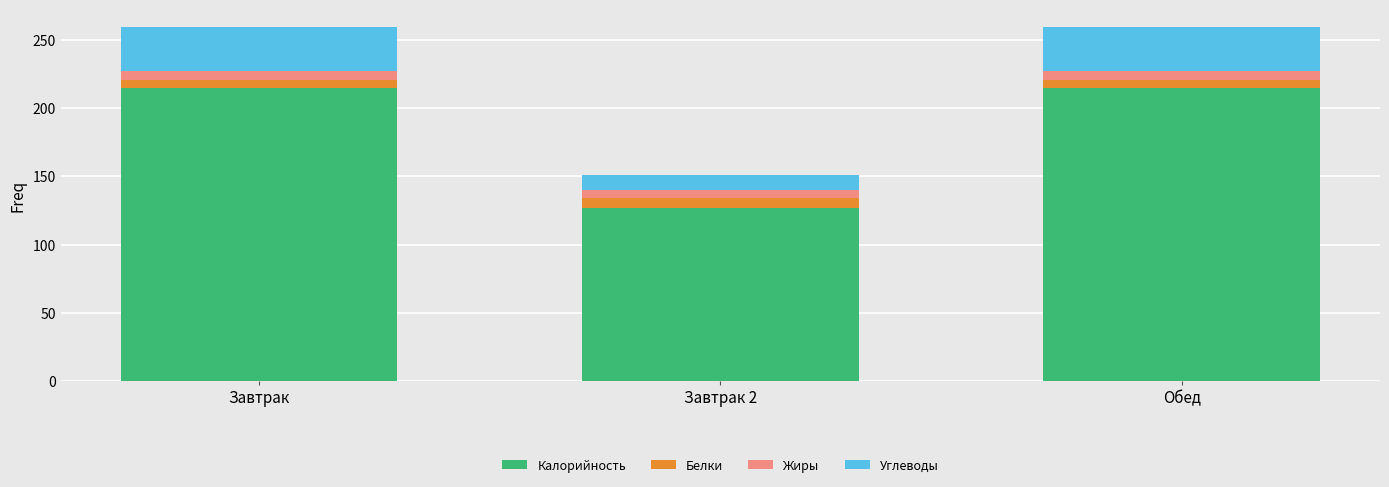

What is the total value across all series at Завтрак 2?

151.0